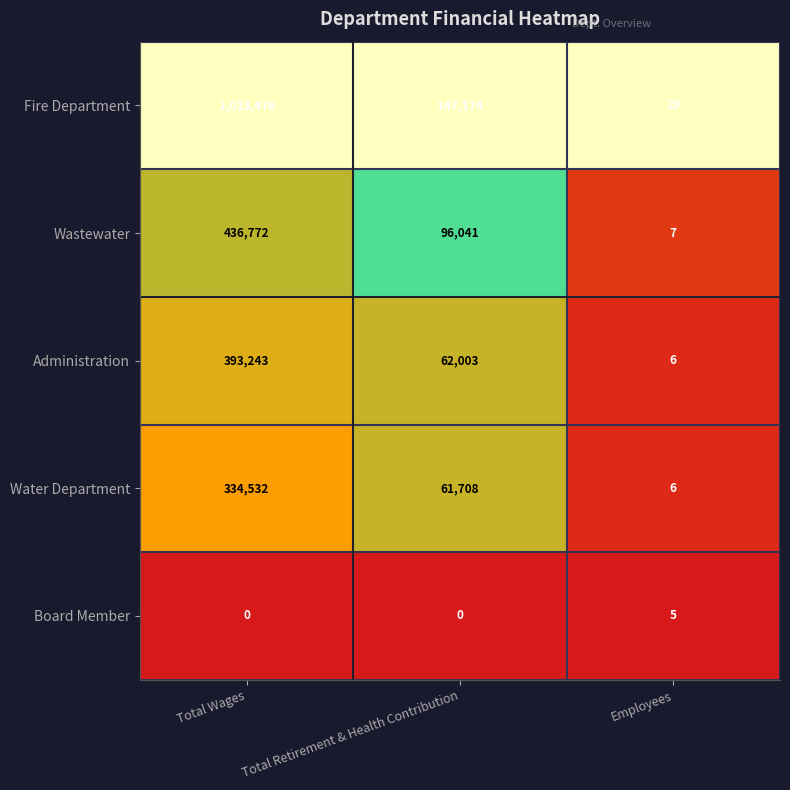

At which category is the sum across all series the highest?

Total Wages